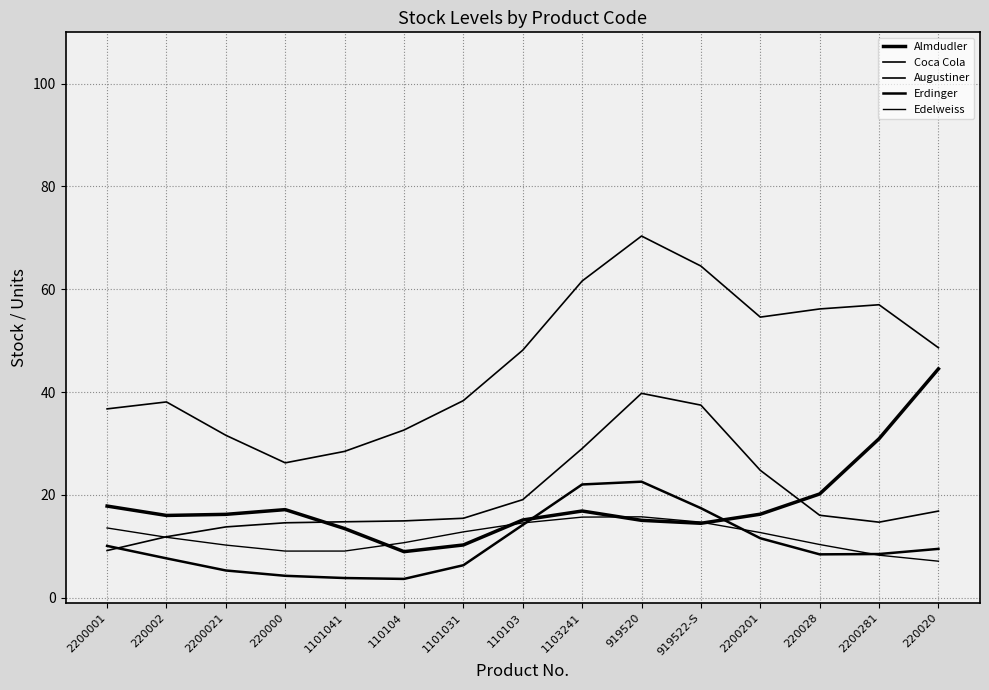

Is this an area chart (filled region under the line)?

No